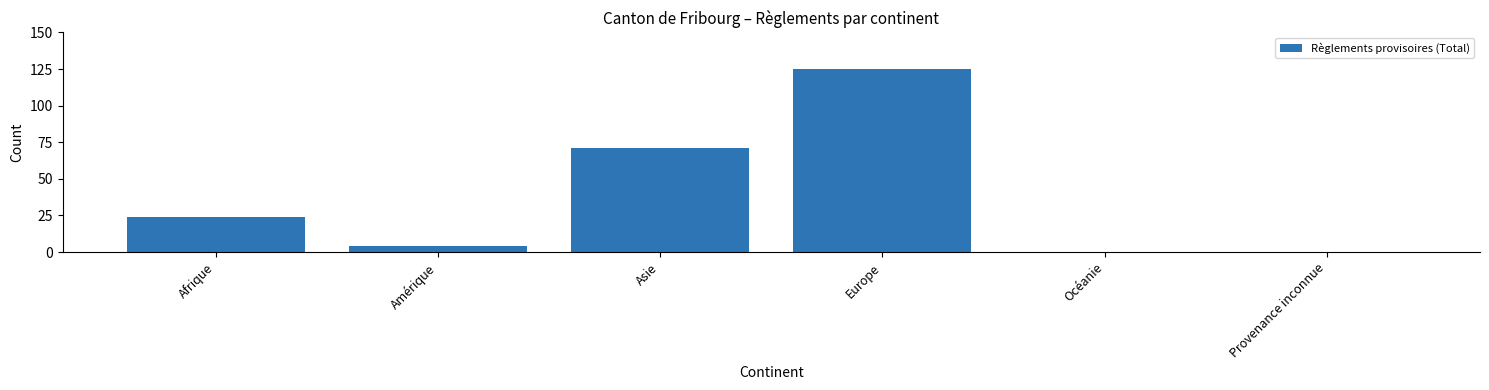

What is the greatest value displayed?

125